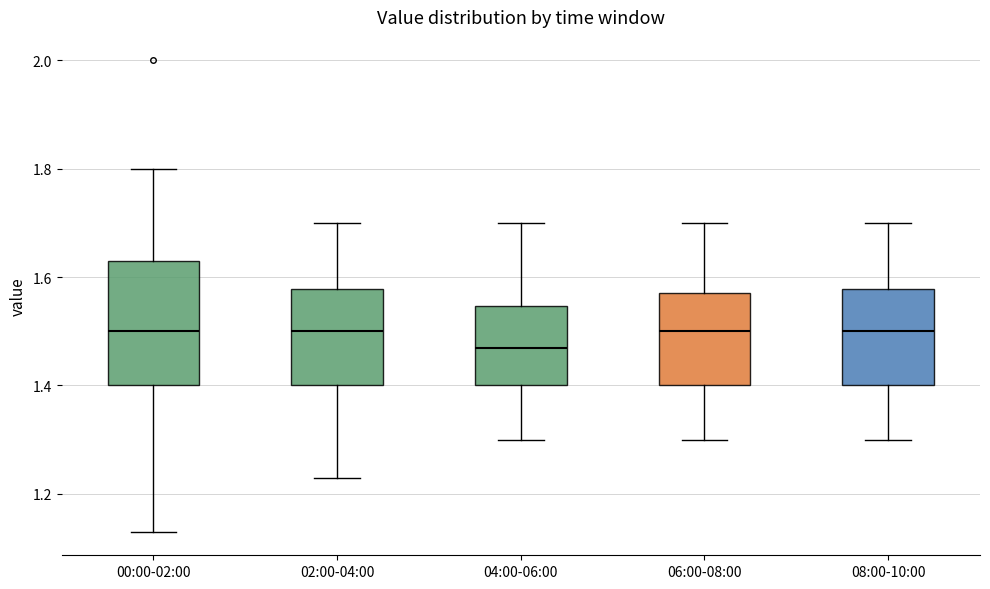

Reading left to right, read every box against the y-axis: the position of its median line, the range the box covers, and the ends of its whiskers. The values are not printed on the chart, so give them approximately, as read against the axis.

00:00-02:00: median 1.50, box 1.40 to 1.64, whiskers 1.14 to 1.80
02:00-04:00: median 1.50, box 1.40 to 1.58, whiskers 1.24 to 1.70
04:00-06:00: median 1.48, box 1.40 to 1.54, whiskers 1.30 to 1.70
06:00-08:00: median 1.50, box 1.40 to 1.58, whiskers 1.30 to 1.70
08:00-10:00: median 1.50, box 1.40 to 1.58, whiskers 1.30 to 1.70